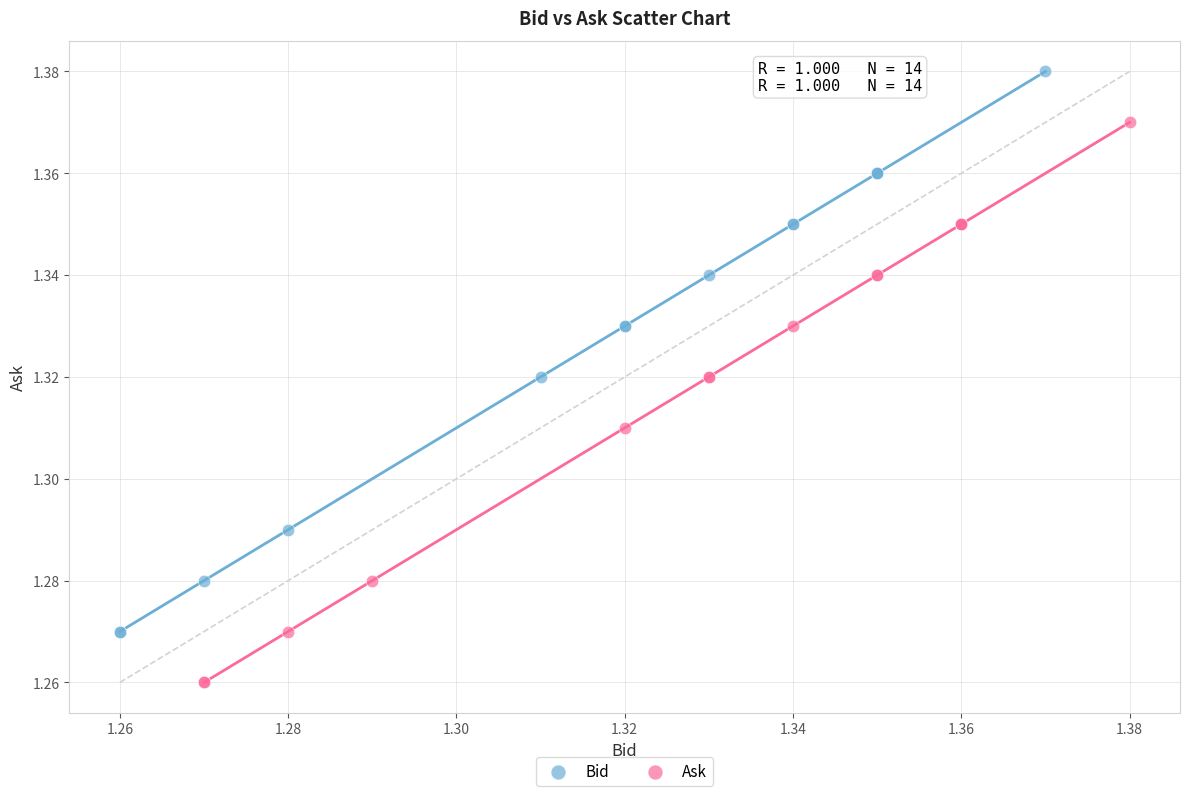

Which series reaches the maximum Y coordinate?

Bid